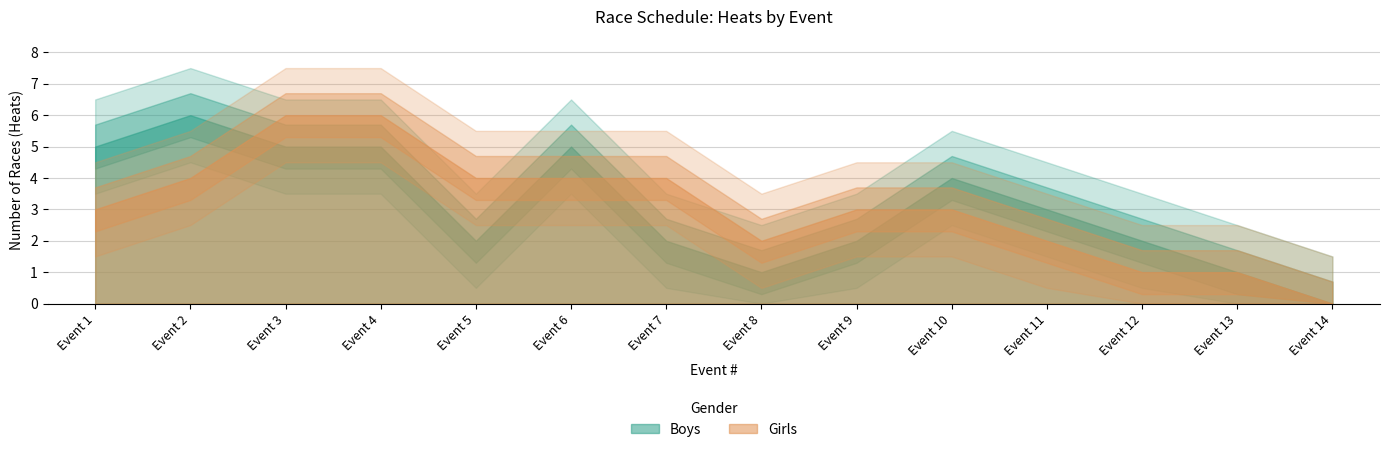

Does the chart display data point markers on the line(s)?

No